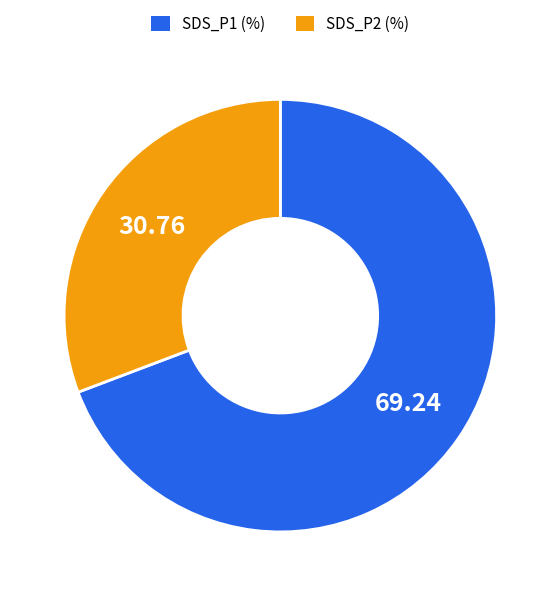

How many segments does this pie chart have?

2